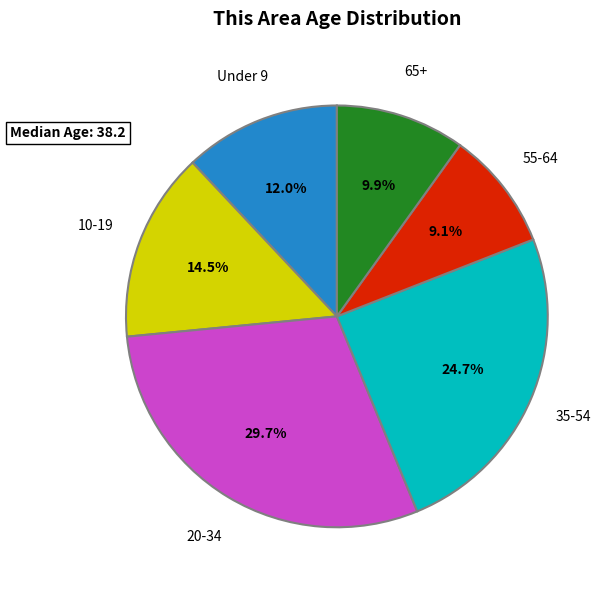

Combined, do 35-54 and 55-64 account for over 50%?

No